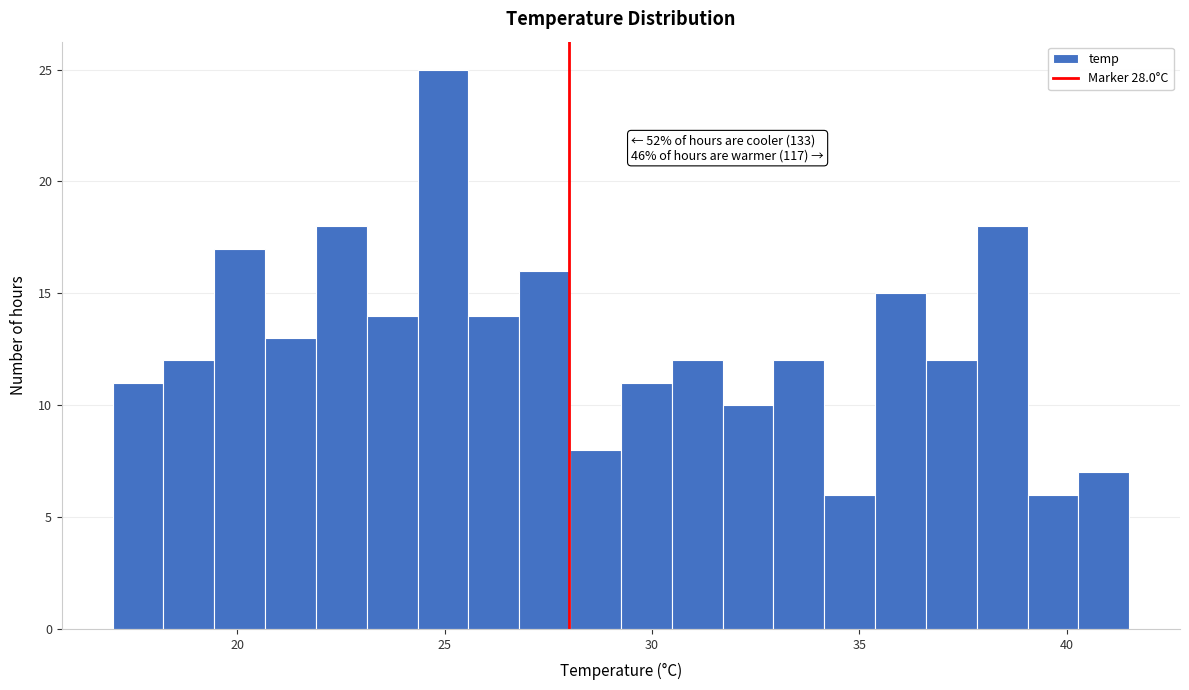

Around what value on the x-axis is the tallest bar? Give the approximate position of its centre, as read against the axis.

25.0